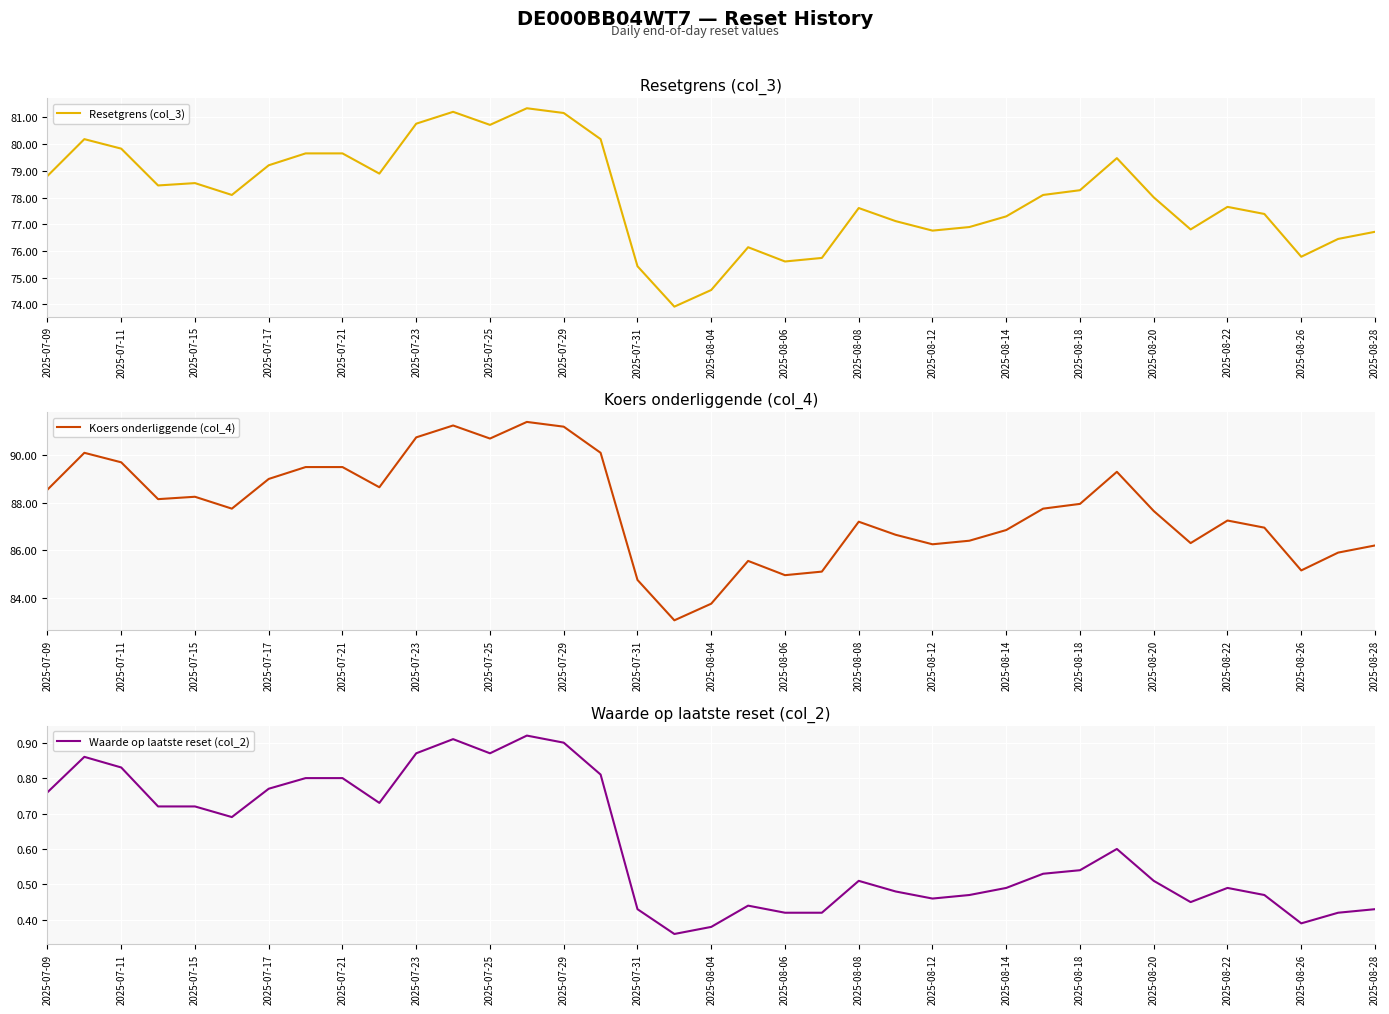

How many lines are shown in the chart?

3